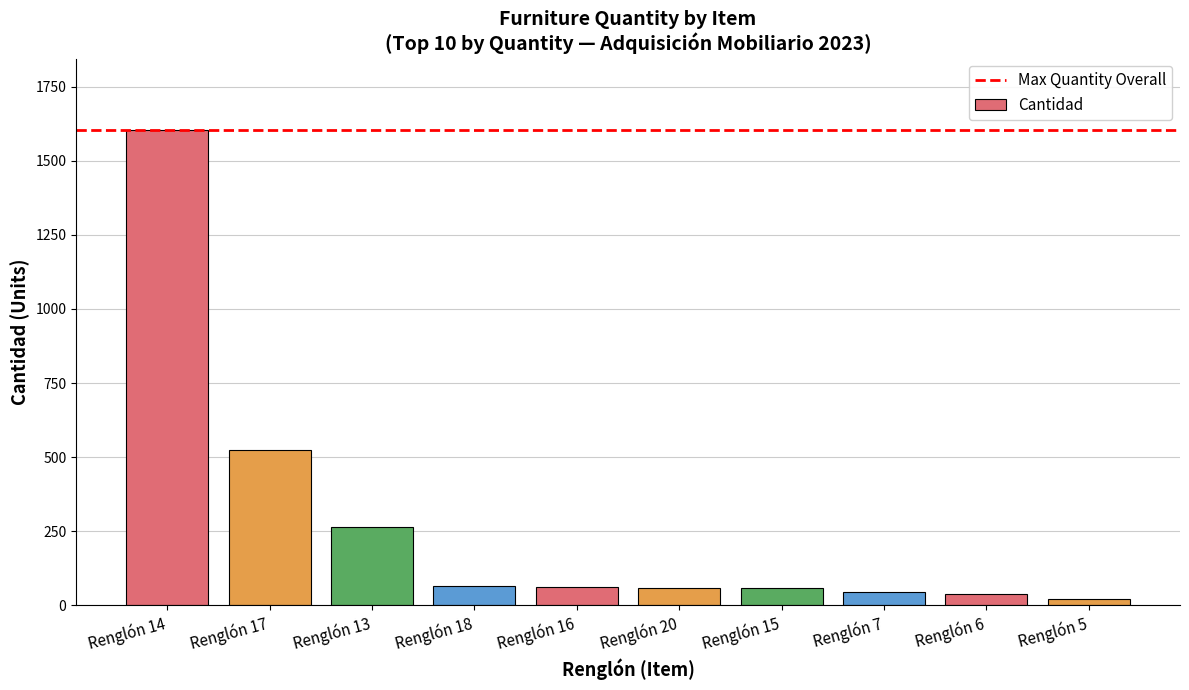

At which category does the chart reach its peak across all series?

Renglón 14